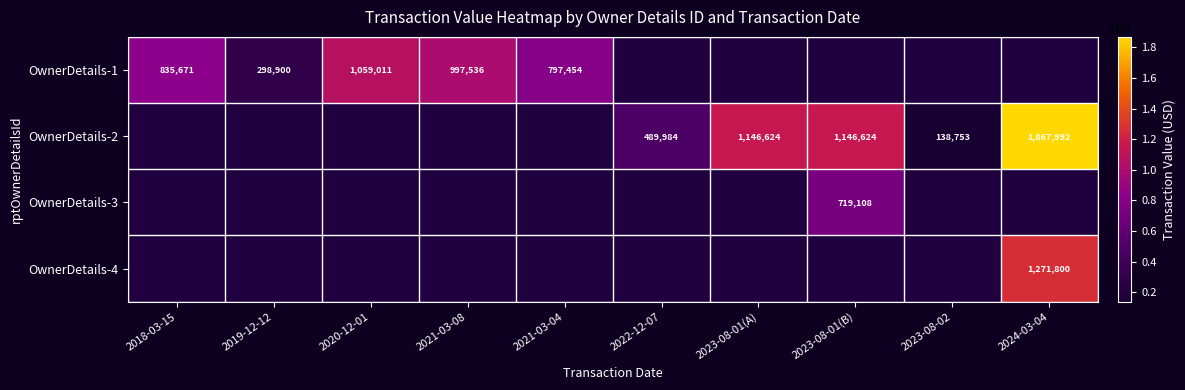

True or false: OwnerDetails-2 has a value of 1921248 at 2023-08-01(A).

False